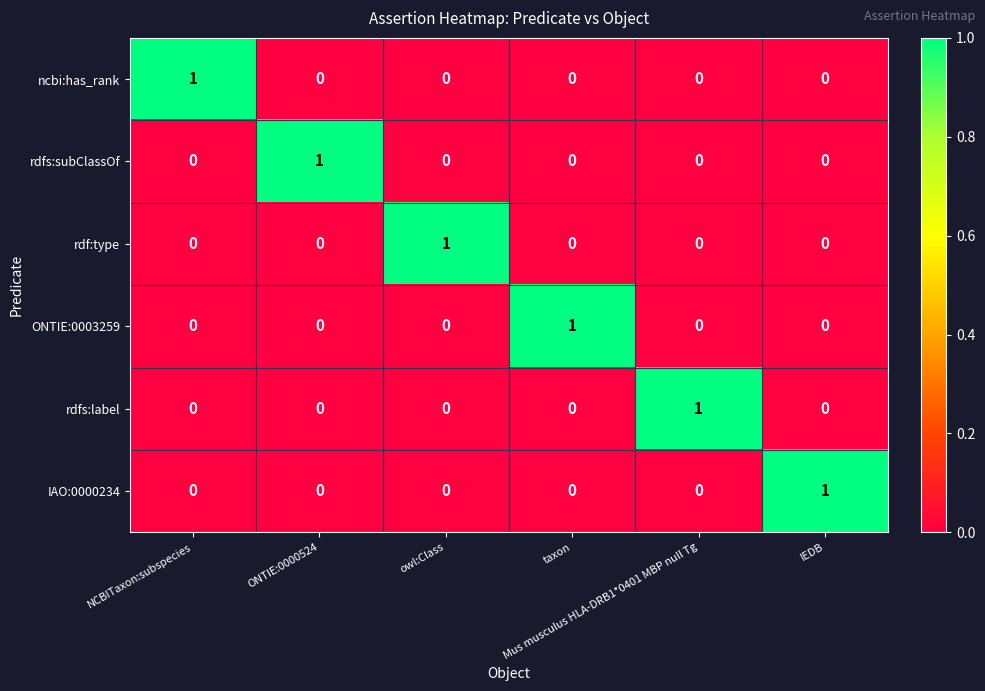

At how many categories does at least one series exceed 0?

6